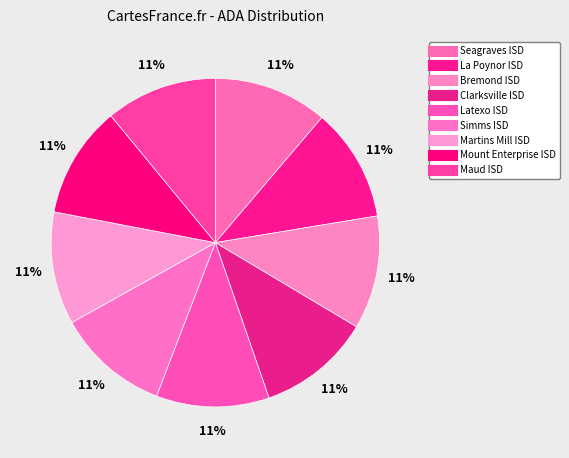

Is it true that Martins Mill ISD is 20% of the pie?

False